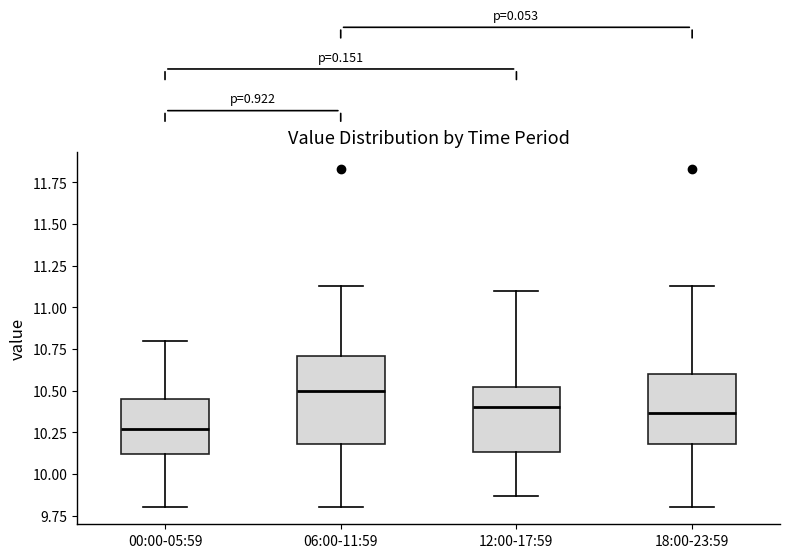

Which box's median line is the highest?

06:00-11:59